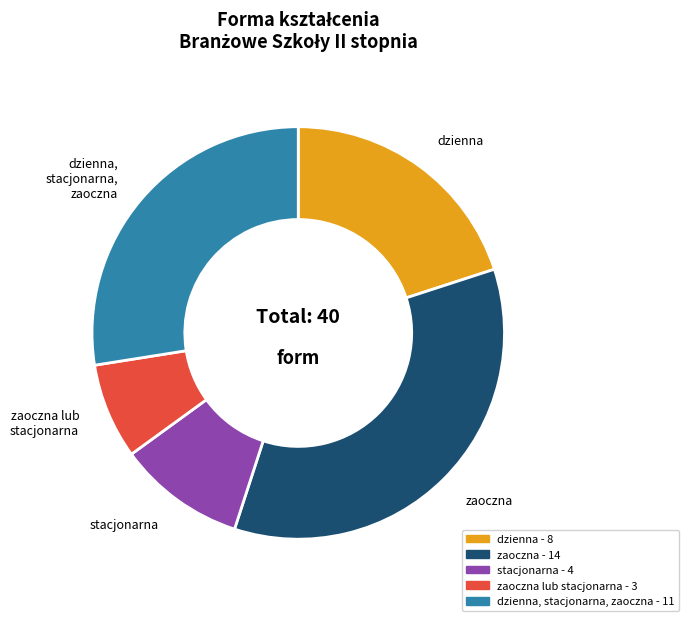

Does any single category account for the majority?

No